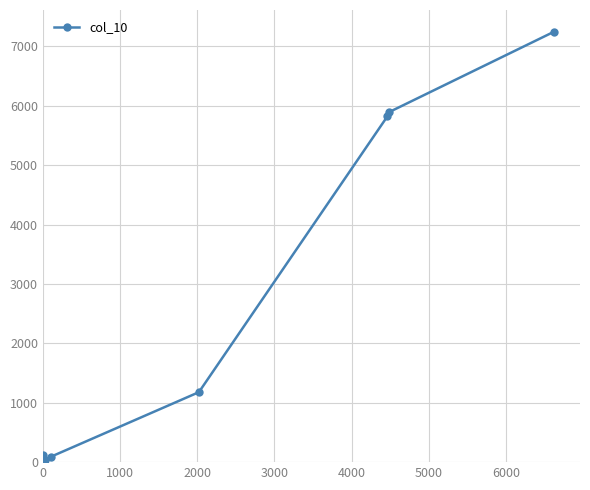

What is the value of the 11th point from the left?

5893.0